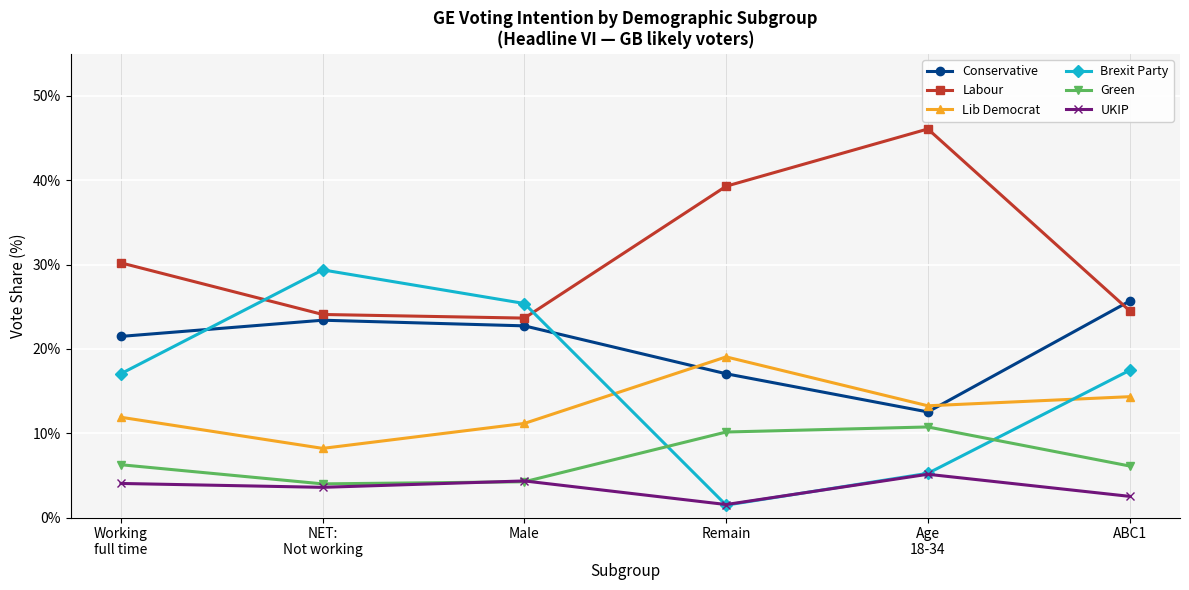

At which label is Brexit Party closest to 0?

Remain